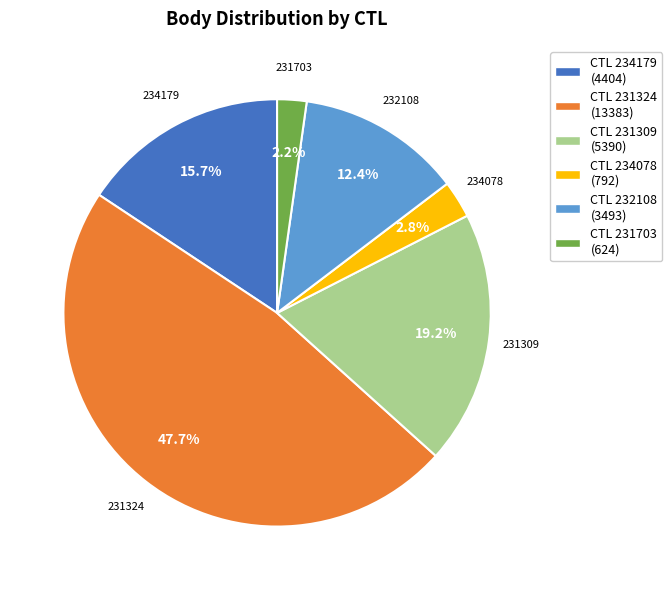

Is CTL 234179 (4404) the majority of the pie?

No